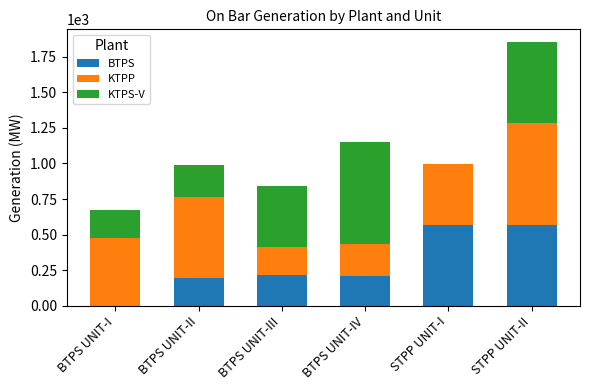

Is it true that BTPS equals 383.4 at BTPS UNIT-III?

False